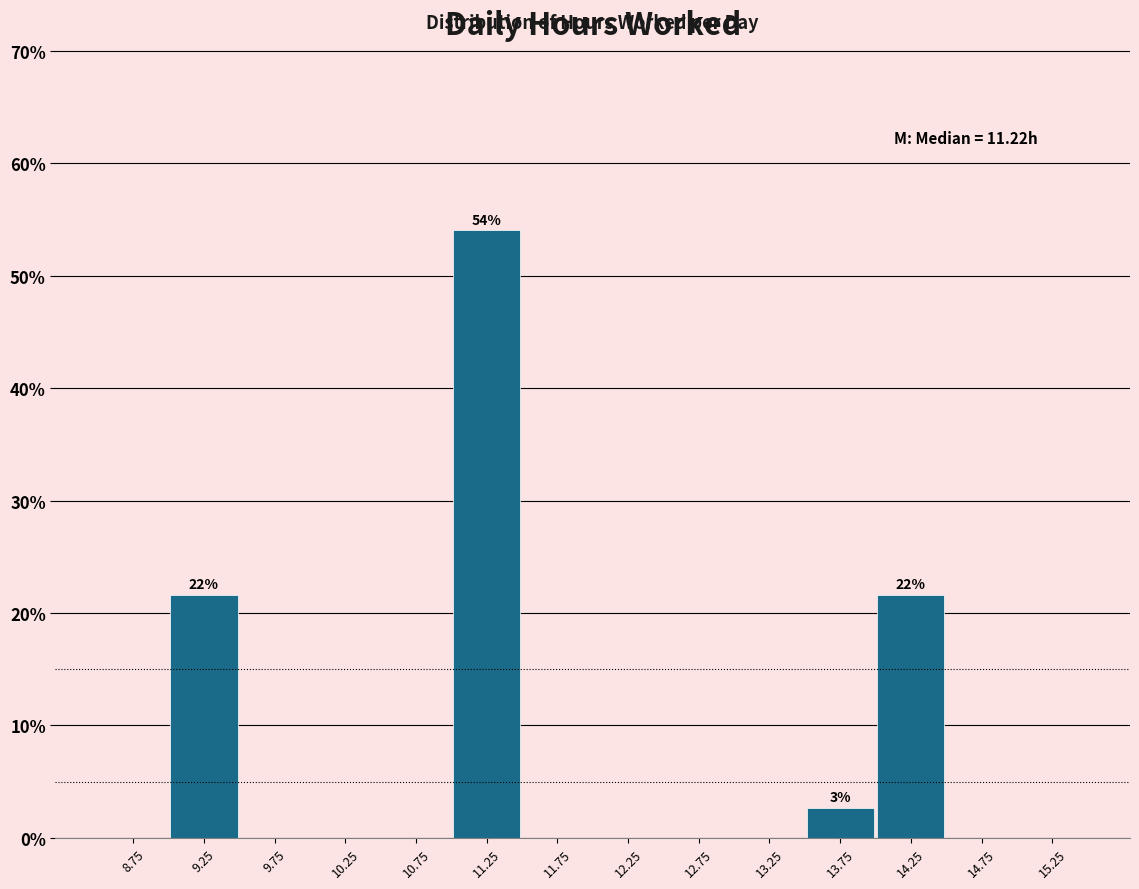

Over which range of the x-axis is the bar tallest?

11.0 to 11.5